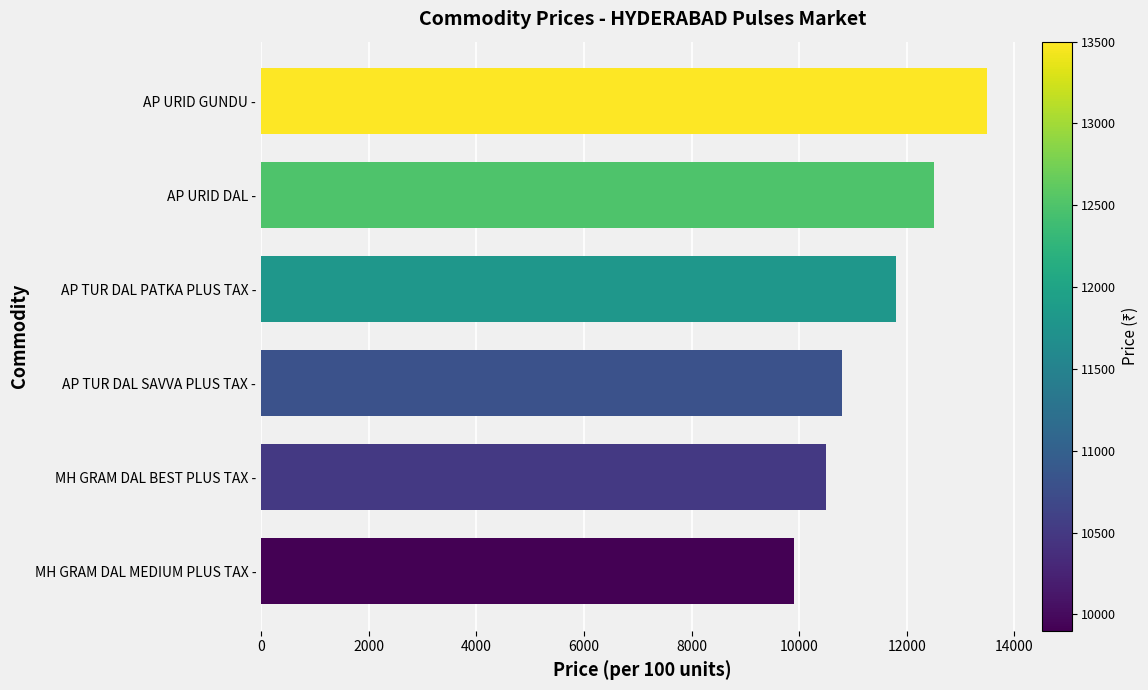

List the labels in order of value, largest first.

AP URID GUNDU -, AP URID DAL -, AP TUR DAL PATKA PLUS TAX -, AP TUR DAL SAVVA PLUS TAX -, MH GRAM DAL BEST PLUS TAX -, MH GRAM DAL MEDIUM PLUS TAX -